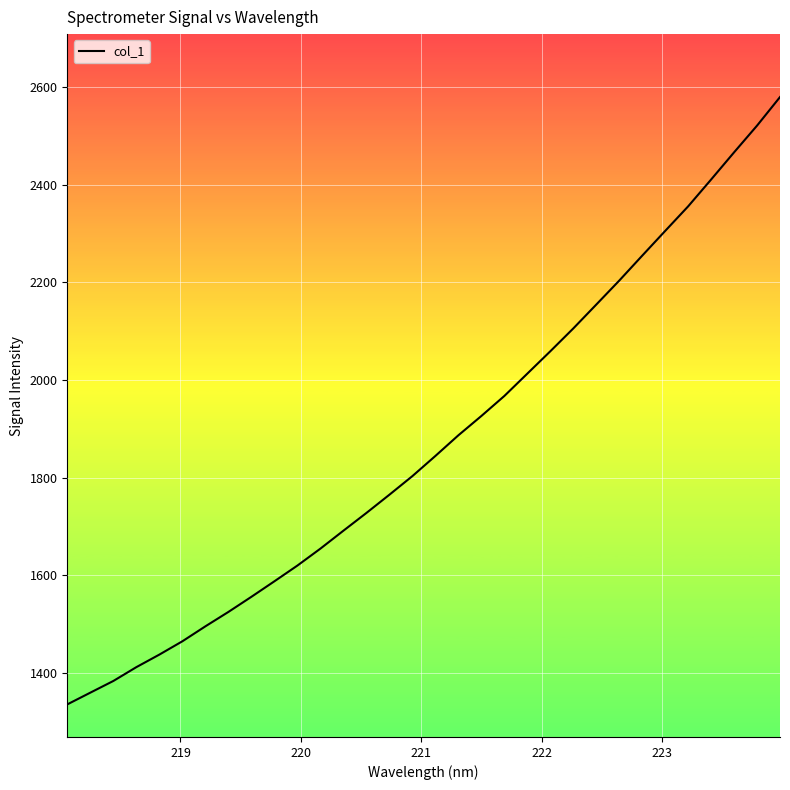

True or false: the data has more than 2 interior local peaks.

False